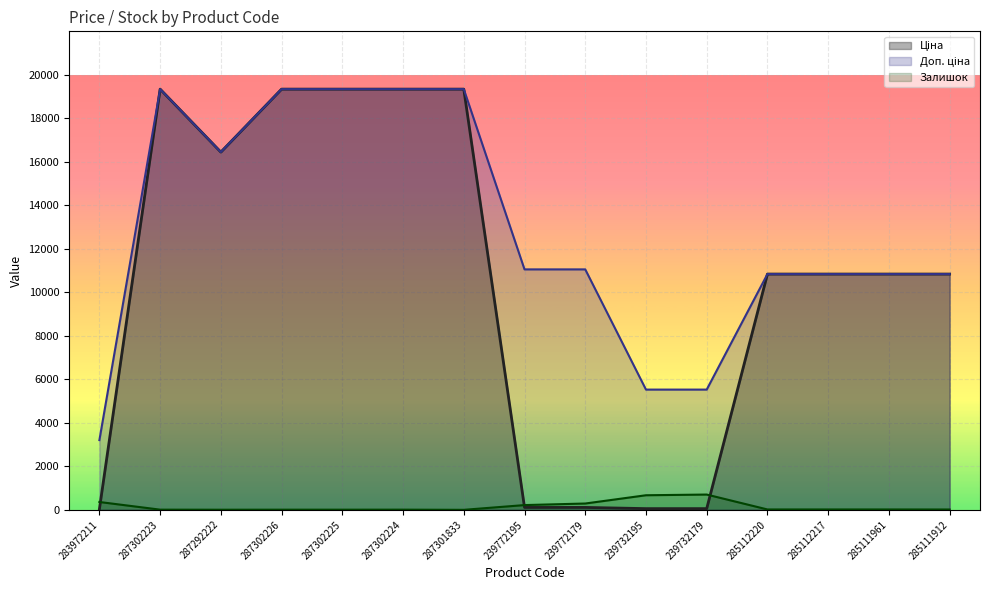

How many lines are shown in the chart?

3